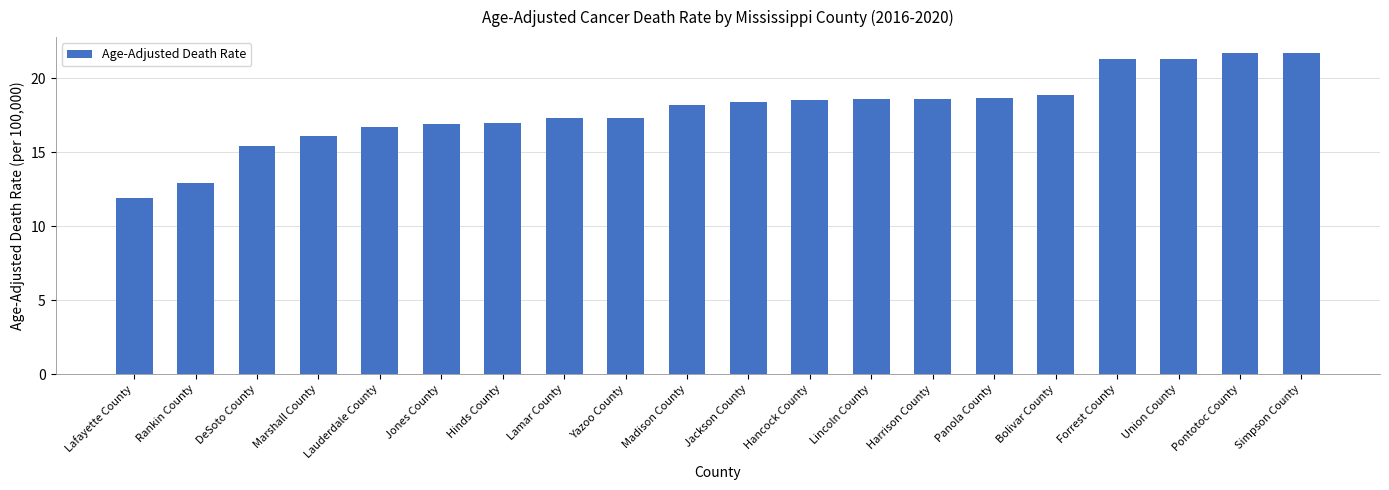

What is the sum of the values at Madison County and Lamar County?

35.5